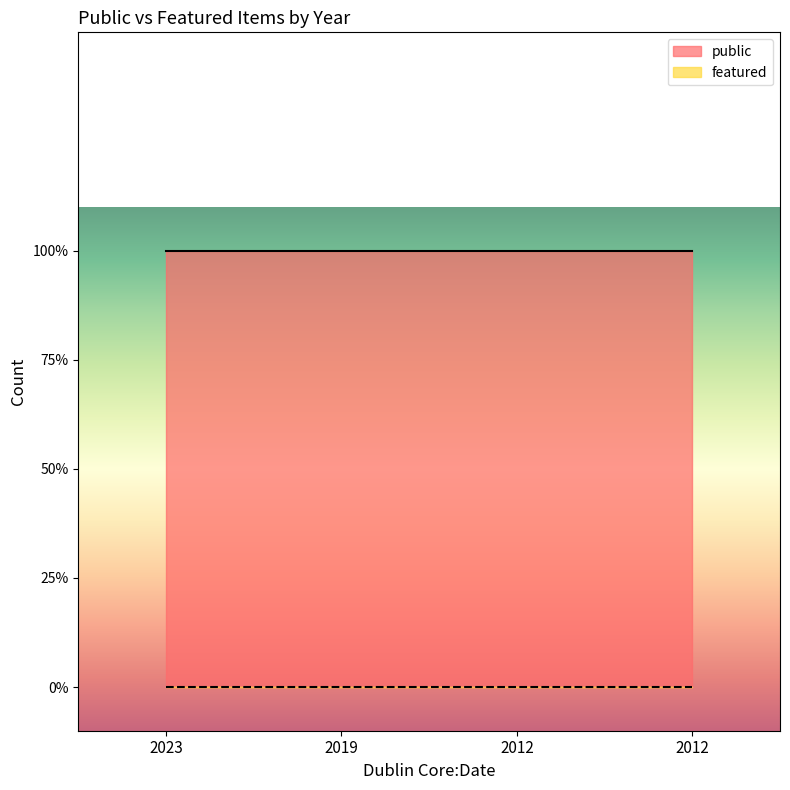

The value of featured at 2012 is 0. True or false?

True